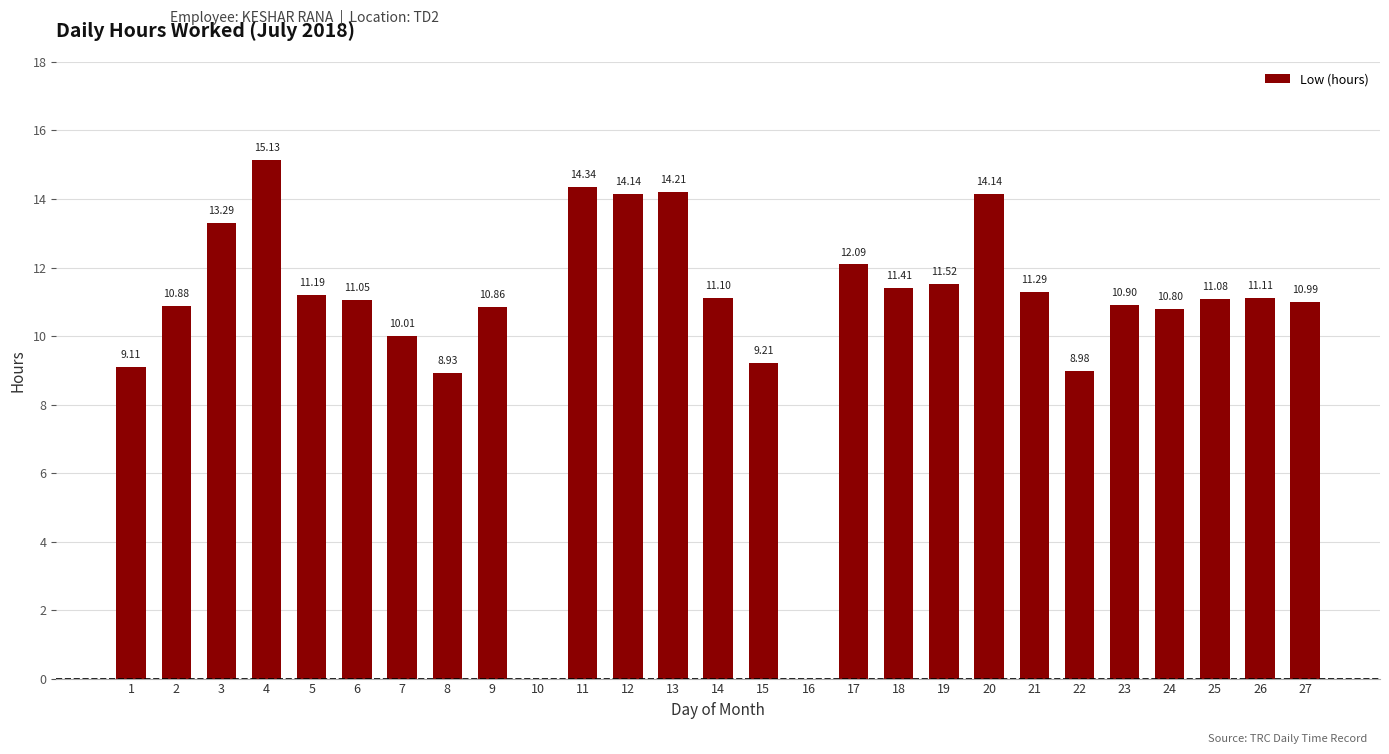

What is the sum of all values?

287.8